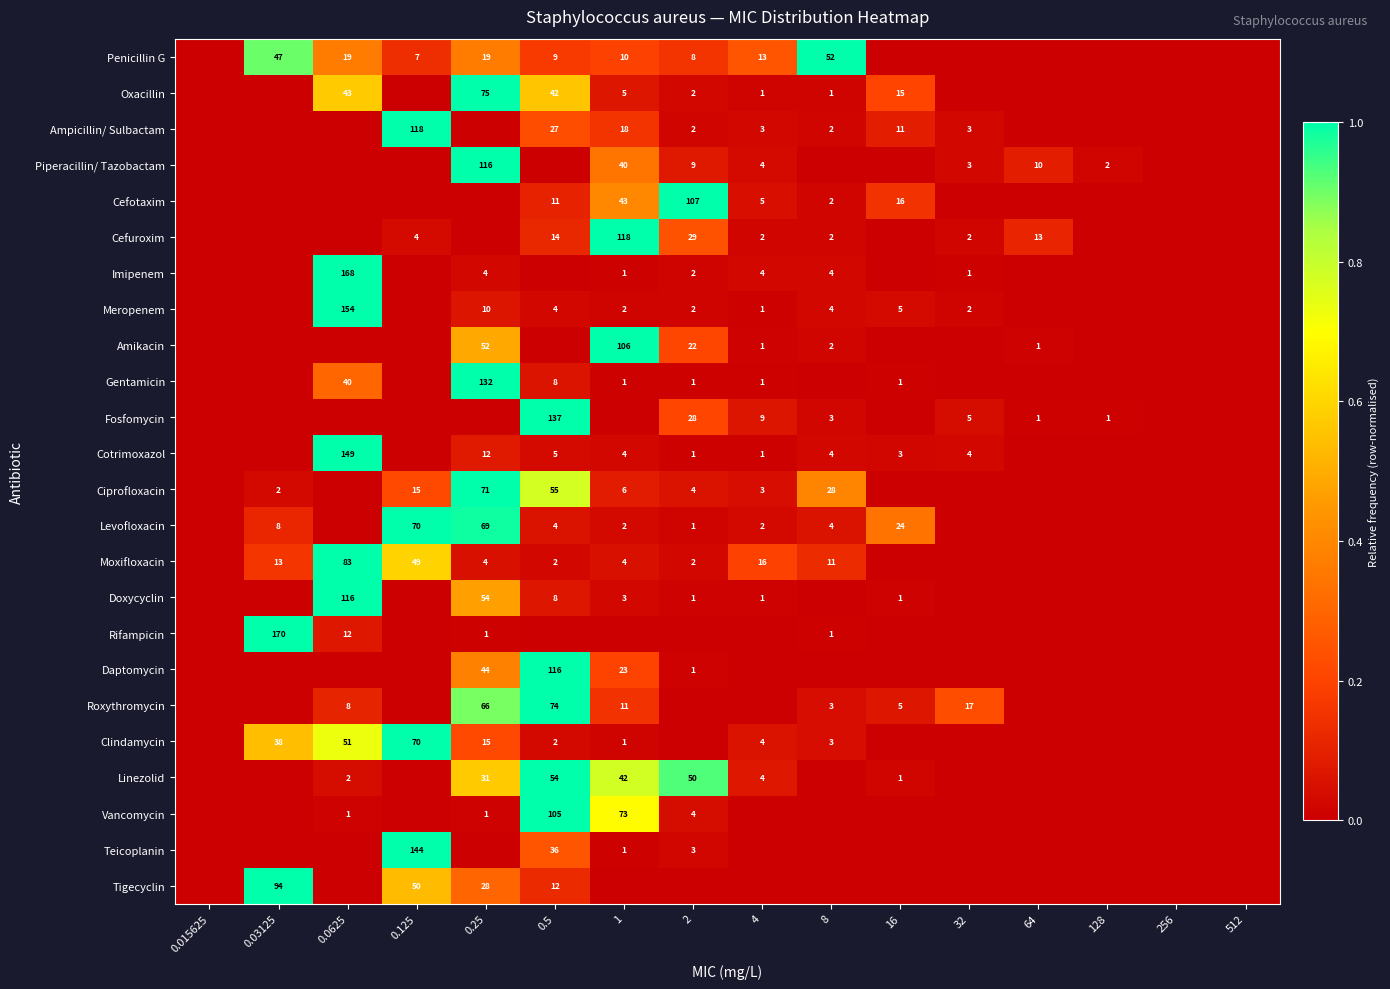

Is the value of Levofloxacin at 4 greater than the value of Cotrimoxazol at 32?

No